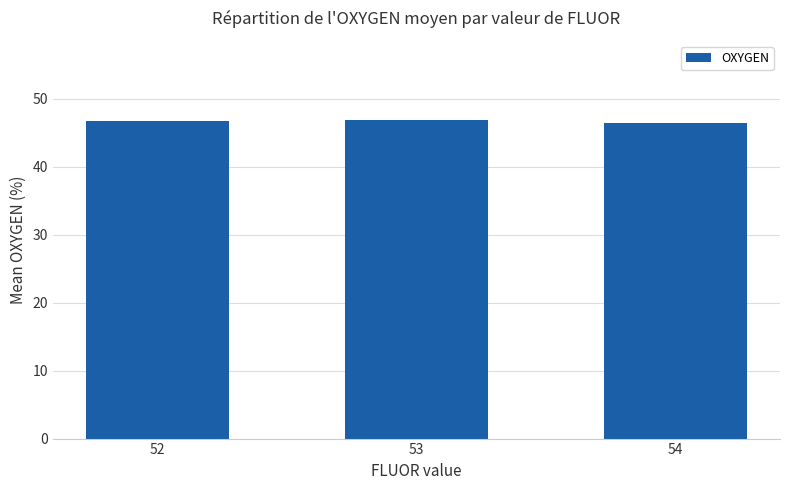

What is the change in value from 53 to 54?

-0.4